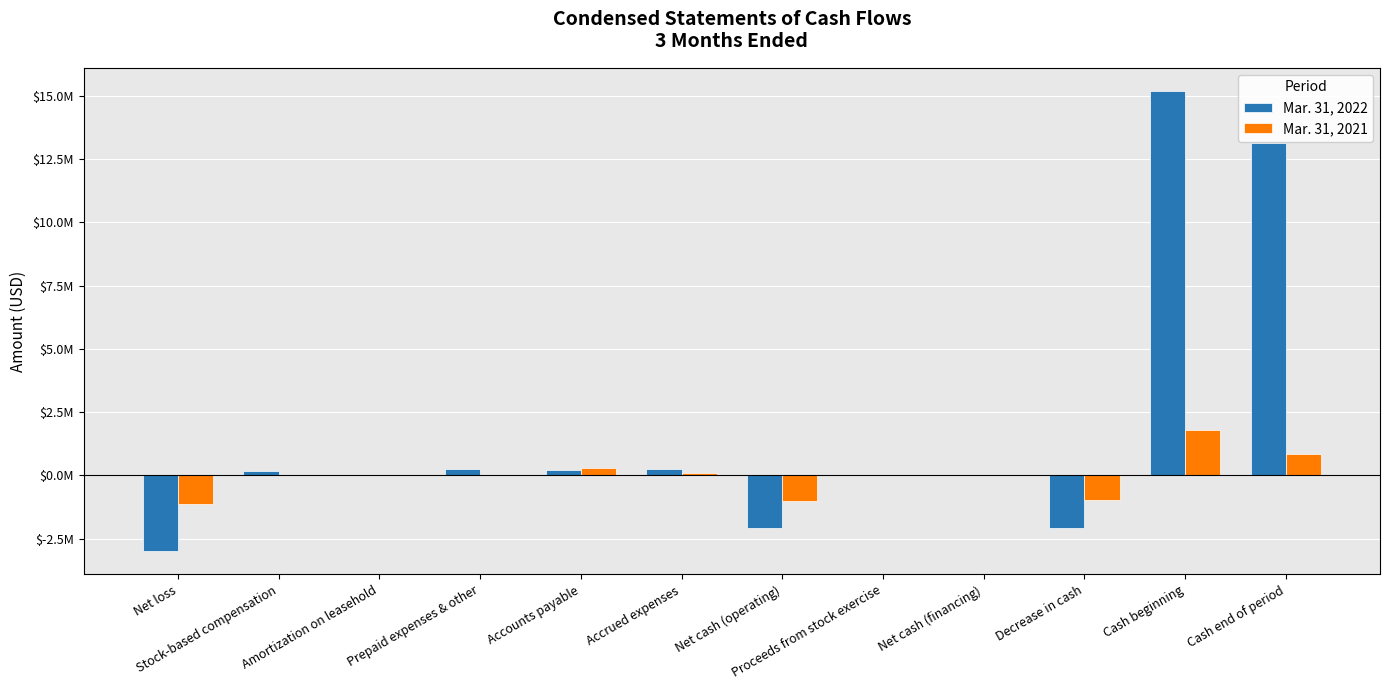

What are all the series names shown in the legend?

Mar. 31, 2022, Mar. 31, 2021